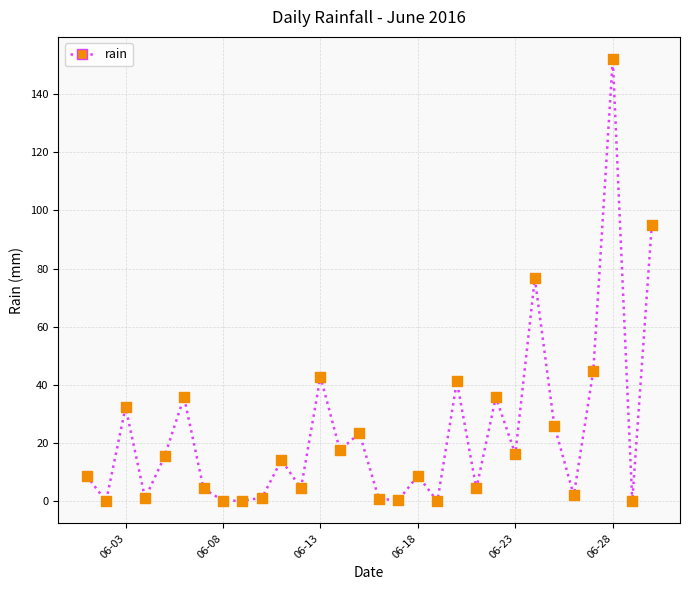

What is the greatest value displayed?

152.0